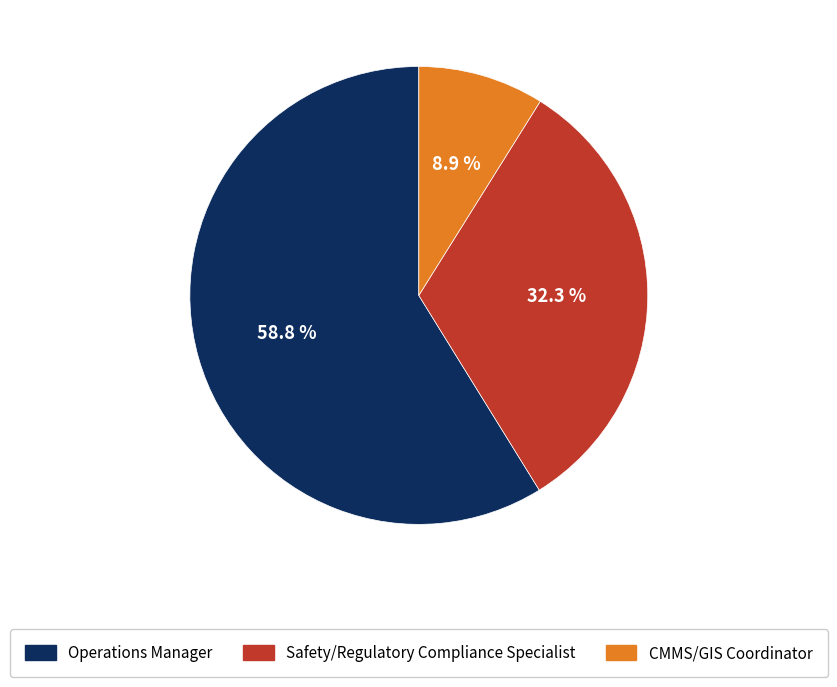

How many slices are in this pie chart?

3